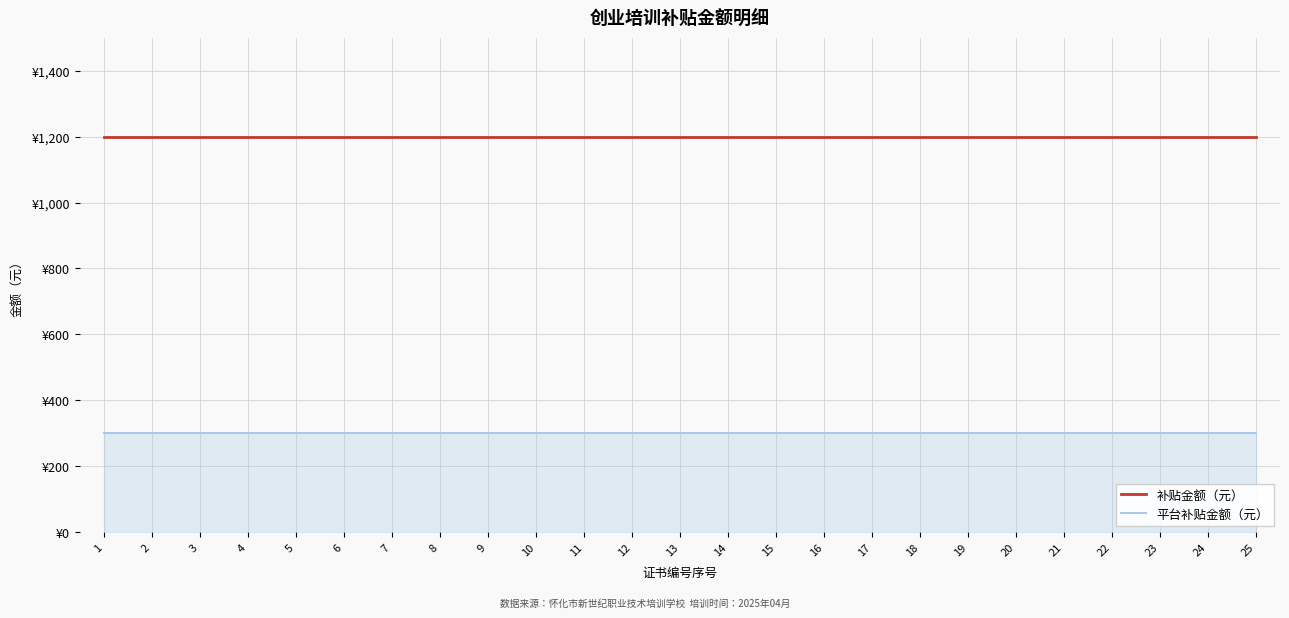

True or false: 平台补贴金额（元） and 补贴金额（元） intersect in this chart.

False